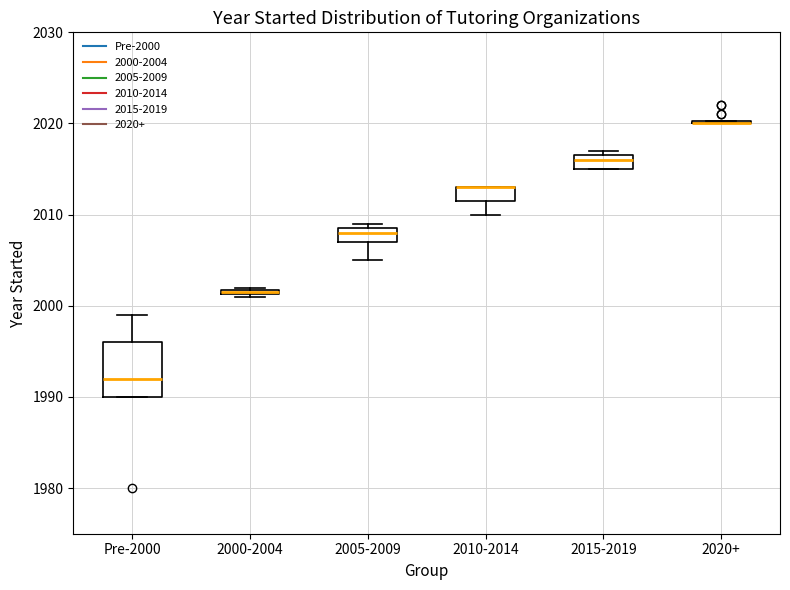

Where is the upper edge of the box for 2000-2004 on the y-axis? The values are not printed on the chart, so give them approximately, as read against the axis.

2002